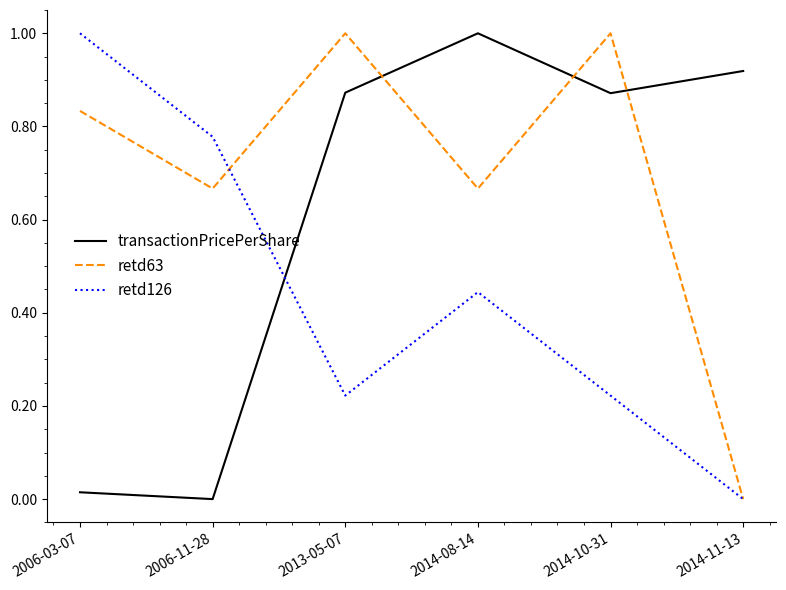

Between 2006-11-28 and 2014-10-31, which series saw the biggest shift?

transactionPricePerShare